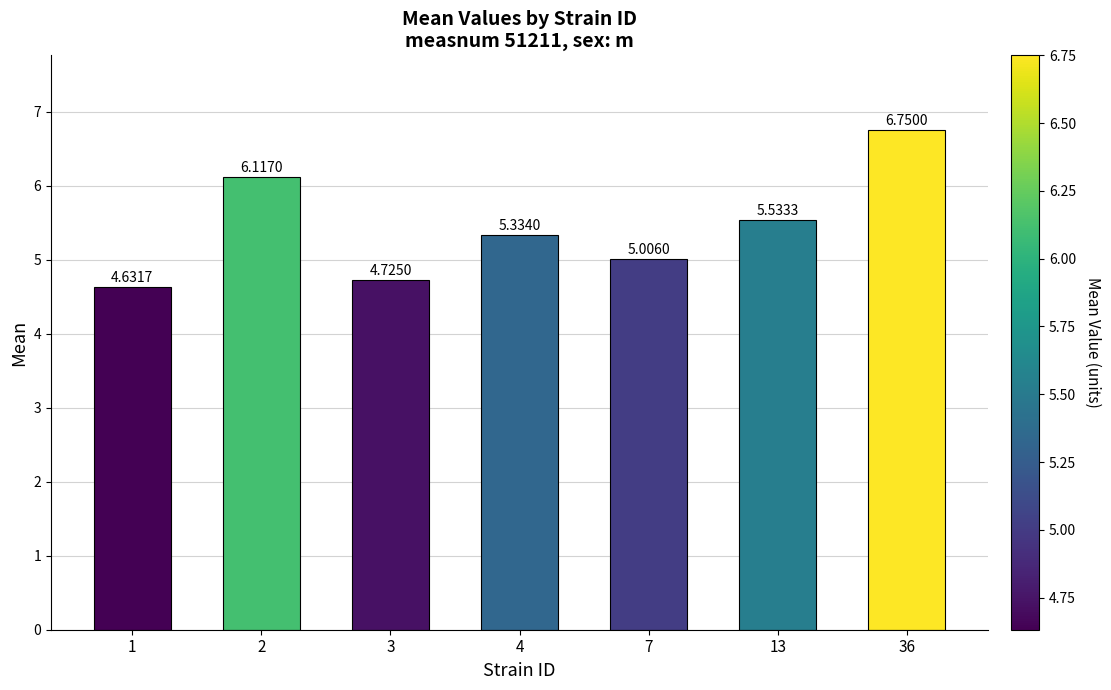

At which label is the value closest to 5?

7